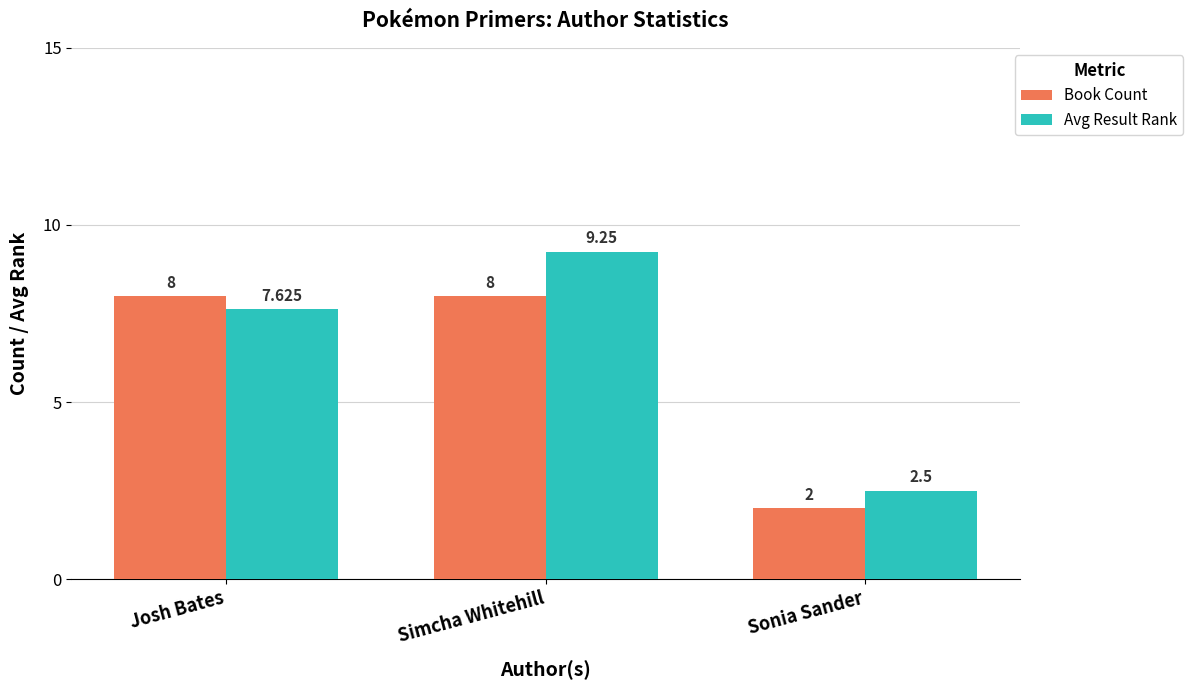

True or false: Avg Result Rank has a value of 15.3 at Simcha Whitehill.

False